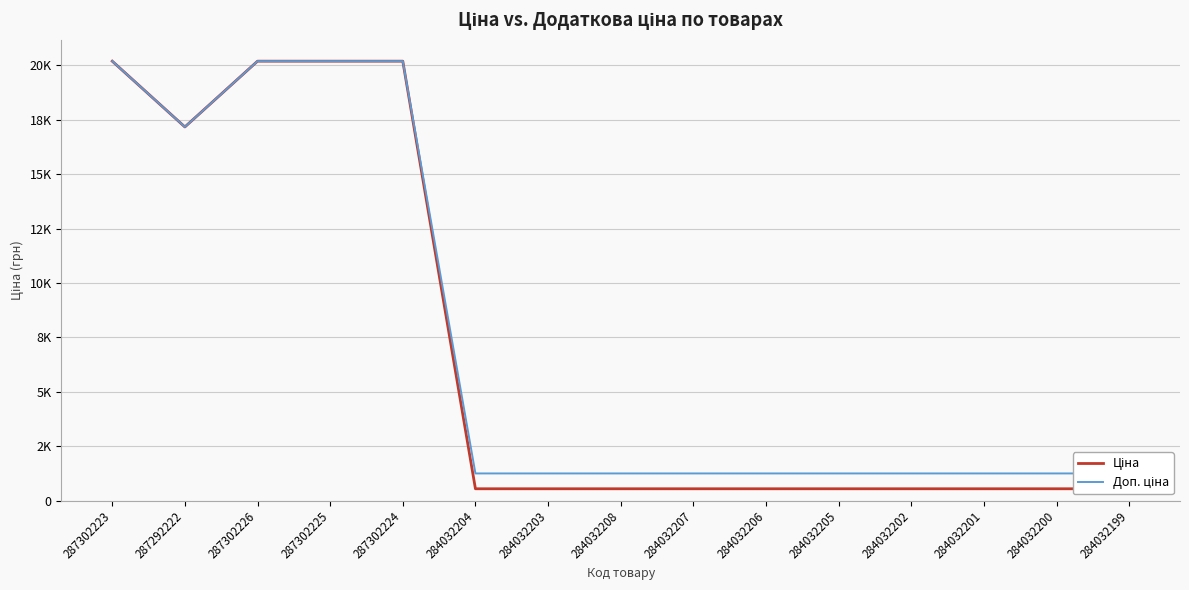

Between 284032202 and 284032208, which is larger?

284032202